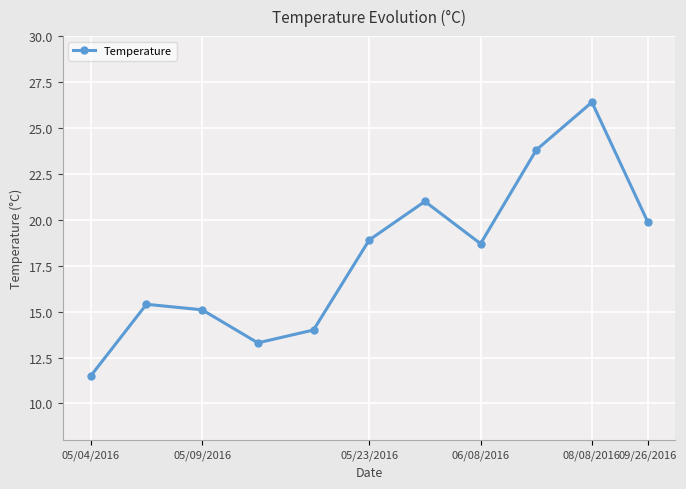

How many data points are less than 18?

5